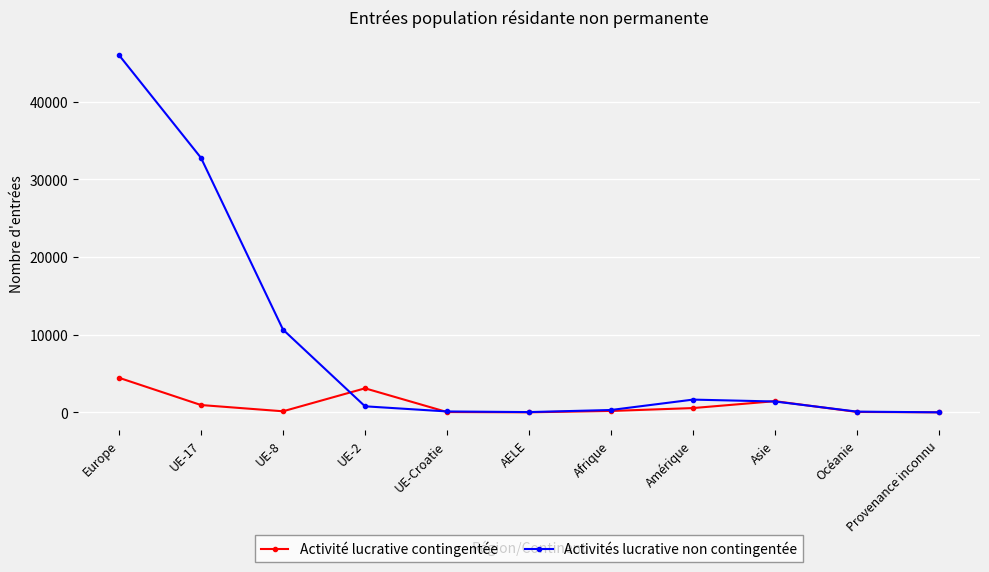

Is it true that Activités lucrative non contingentée equals 10650 at UE-8?

True